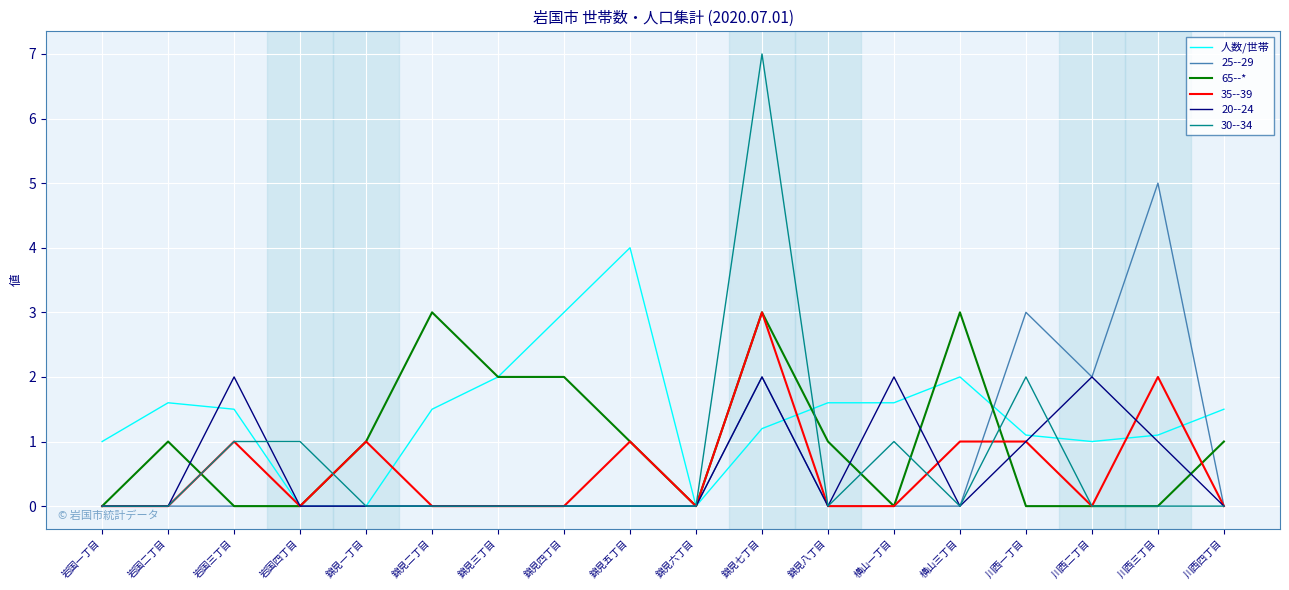

At which category does 人数/世帯 reach its first local peak?

岩国二丁目